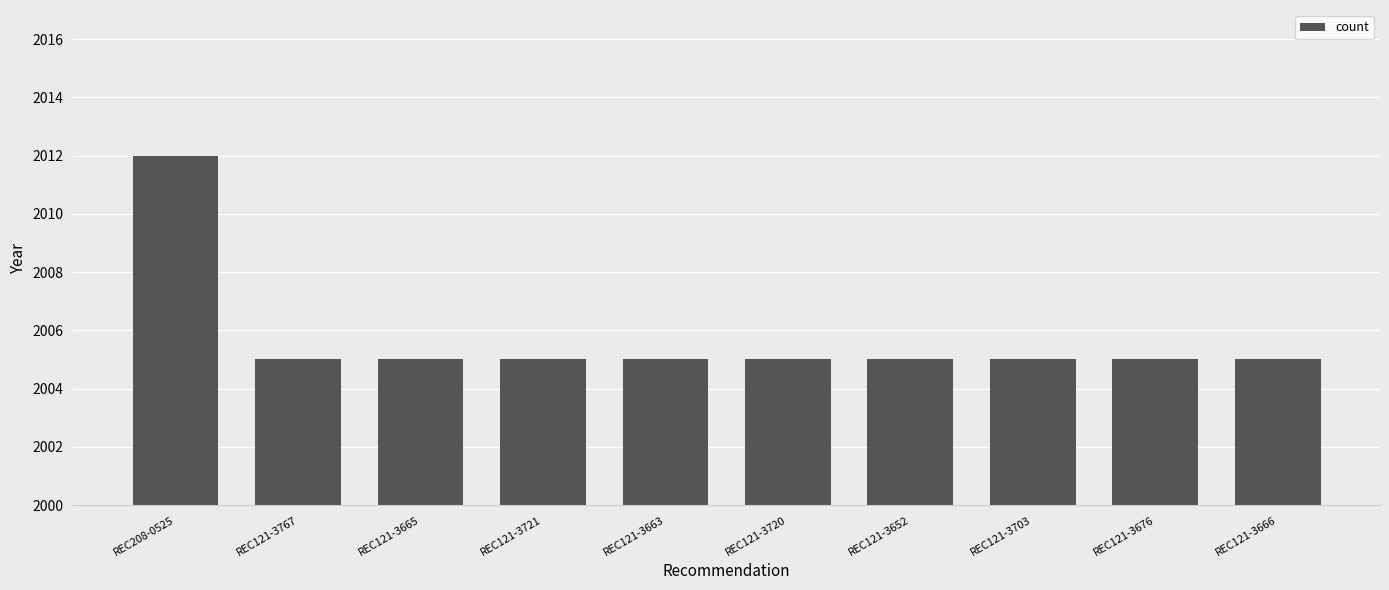

What position from the left is REC121-3721?

4